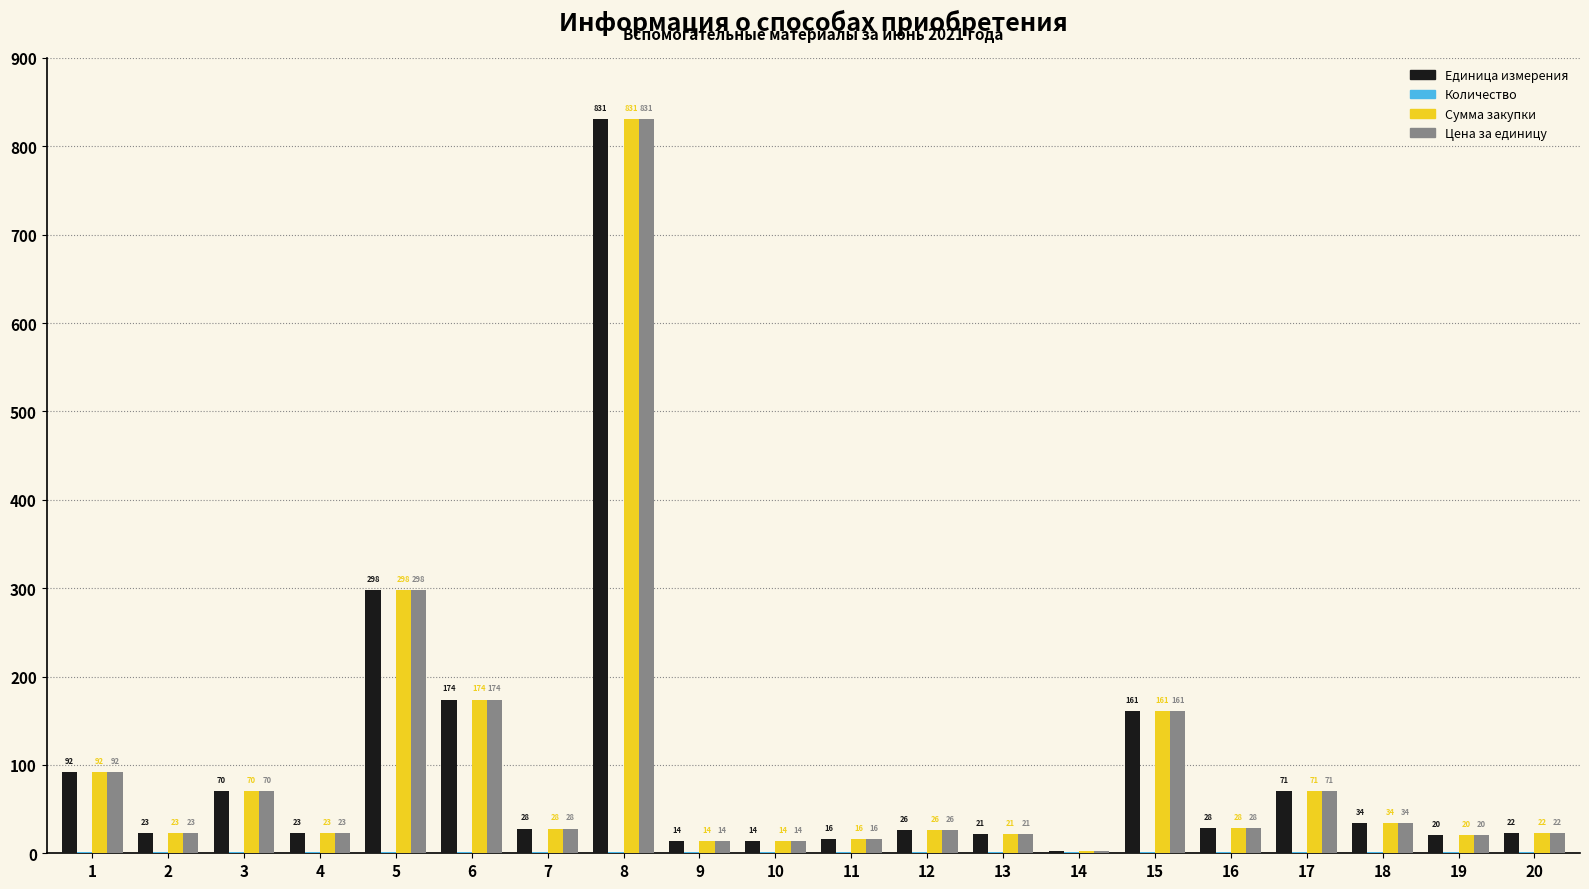

The Цена за единицу series shows 23.3 at 2. True or false?

True